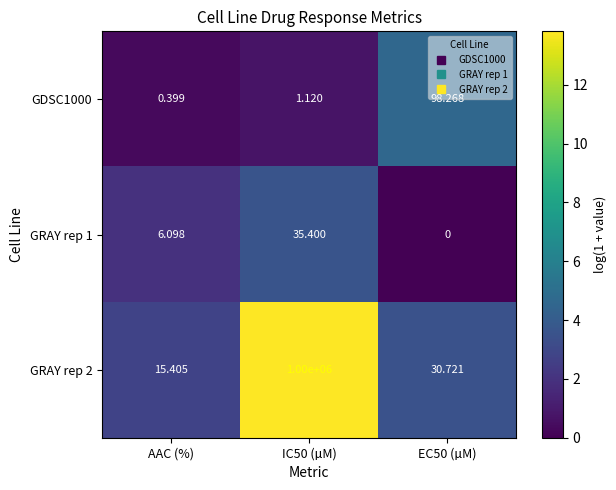

Which series has the largest total across all categories?

GRAY rep 2